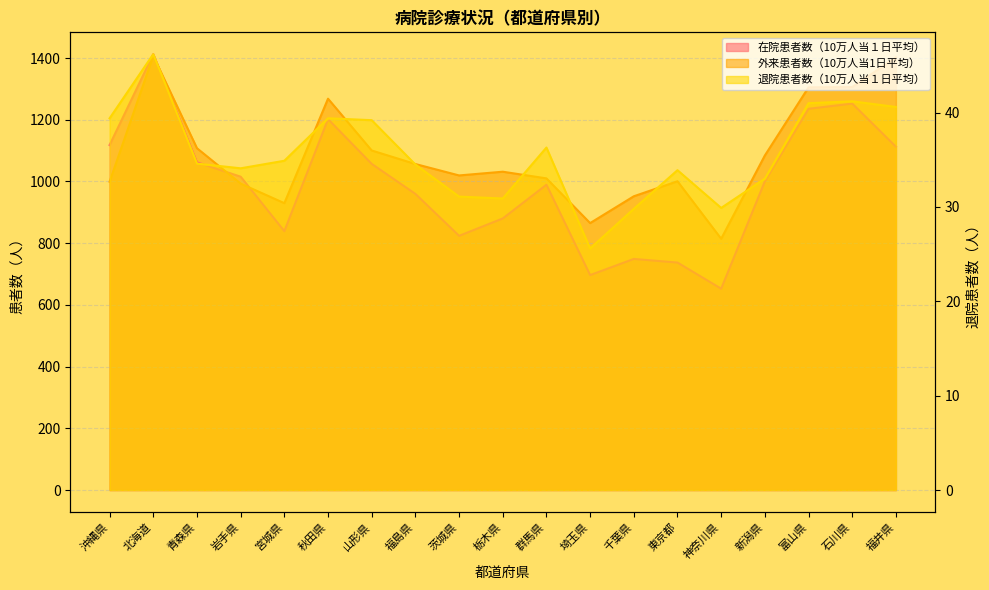

Reading right to left, transcribe all the data shown in this chart.

在院患者数（10万人当１日平均）: 福井県=1112.6	石川県=1252.3	富山県=1235.5	新潟県=1000.5	神奈川県=652.5	東京都=737.2	千葉県=749.0	埼玉県=696.6	群馬県=989.4	栃木県=880.1	茨城県=823.8	福島県=959.7	山形県=1056.9	秋田県=1201.9	宮城県=838.9	岩手県=1015.5	青森県=1061.9	北海道=1412.6	沖縄県=1118.0
外来患者数（10万人当1日平均）: 福井県=1401.9	石川県=1305.9	富山県=1305.0	新潟県=1084.2	神奈川県=814.3	東京都=1000.7	千葉県=952.0	埼玉県=865.1	群馬県=1010.0	栃木県=1031.6	茨城県=1019.5	福島県=1056.5	山形県=1100.4	秋田県=1268.2	宮城県=929.7	岩手県=993.1	青森県=1107.7	北海道=1407.0	沖縄県=999.2
退院患者数（10万人当１日平均）: 福井県=40.6	石川県=41.2	富山県=41.0	新潟県=33.0	神奈川県=29.9	東京都=33.9	千葉県=29.8	埼玉県=25.6	群馬県=36.3	栃木県=30.9	茨城県=31.1	福島県=34.5	山形県=39.2	秋田県=39.4	宮城県=34.9	岩手県=34.1	青森県=34.6	北海道=46.2	沖縄県=39.4